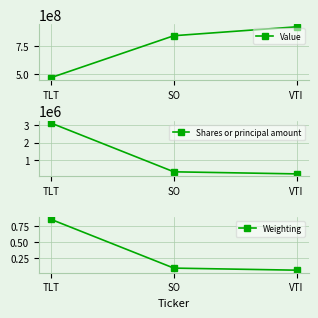

What position from the left is VTI?

3